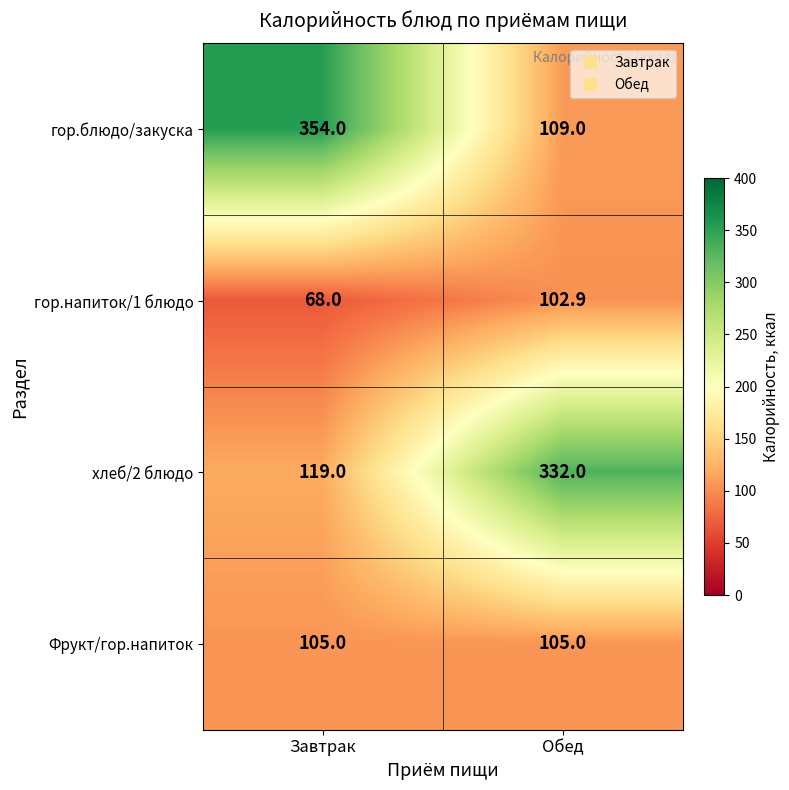

What is the approximate value of хлеб/2 блюдо at Завтрак?

119.0